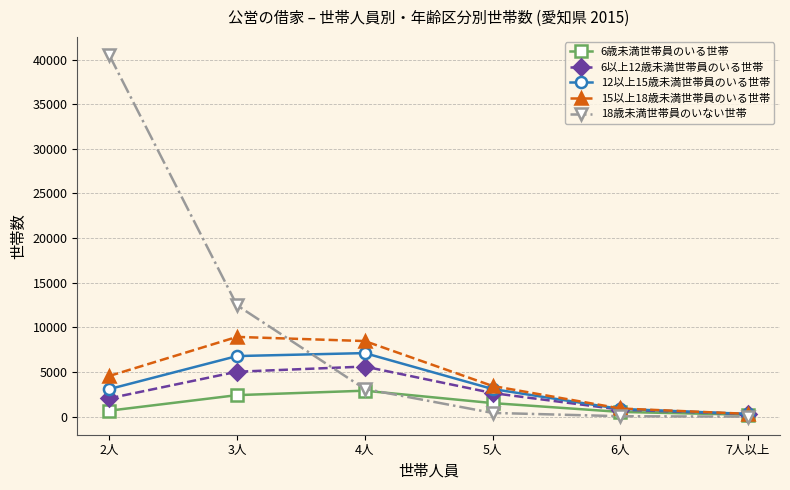

How many lines are shown in the chart?

5